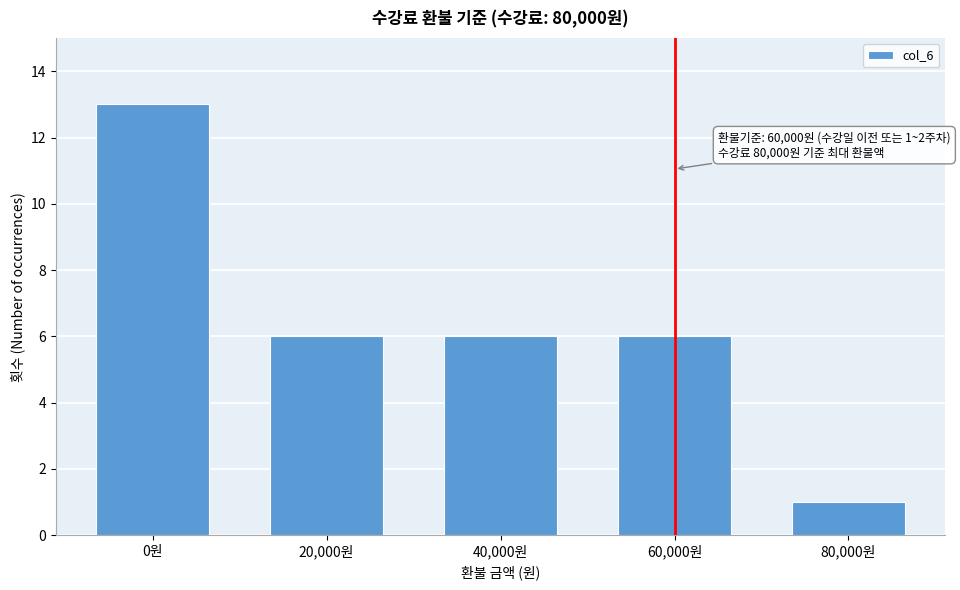

Reading left to right, transcribe all the data shown in this chart.

13	6	6	6	1